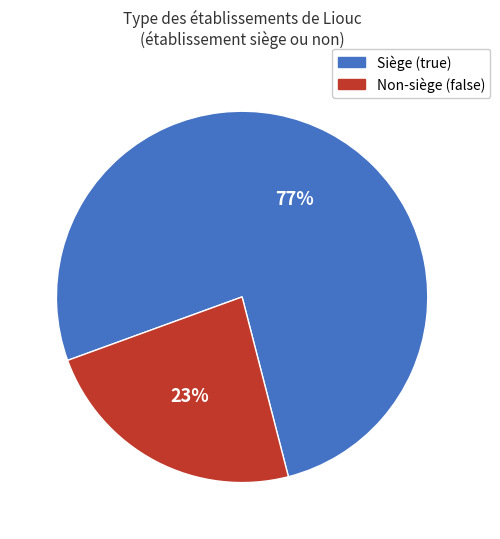

Is there any slice that represents more than half of the pie?

Yes